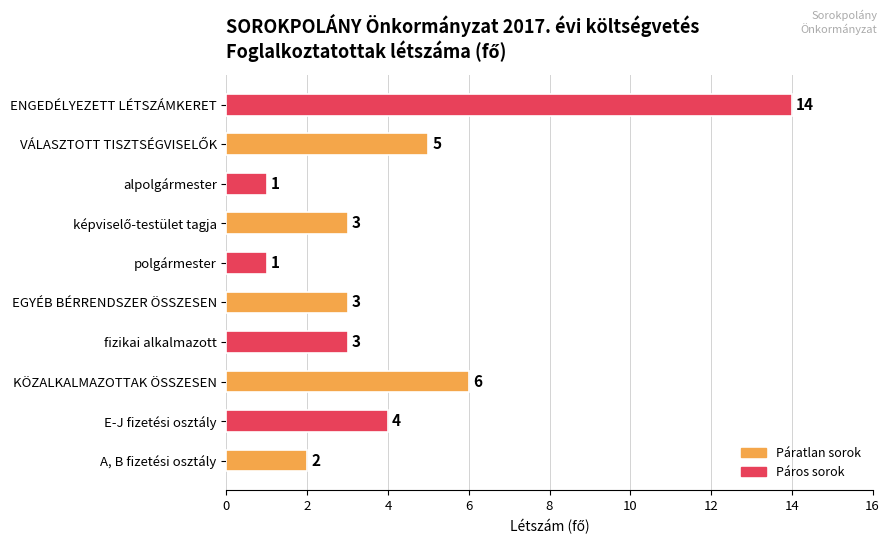

How many bars are there in total?

10